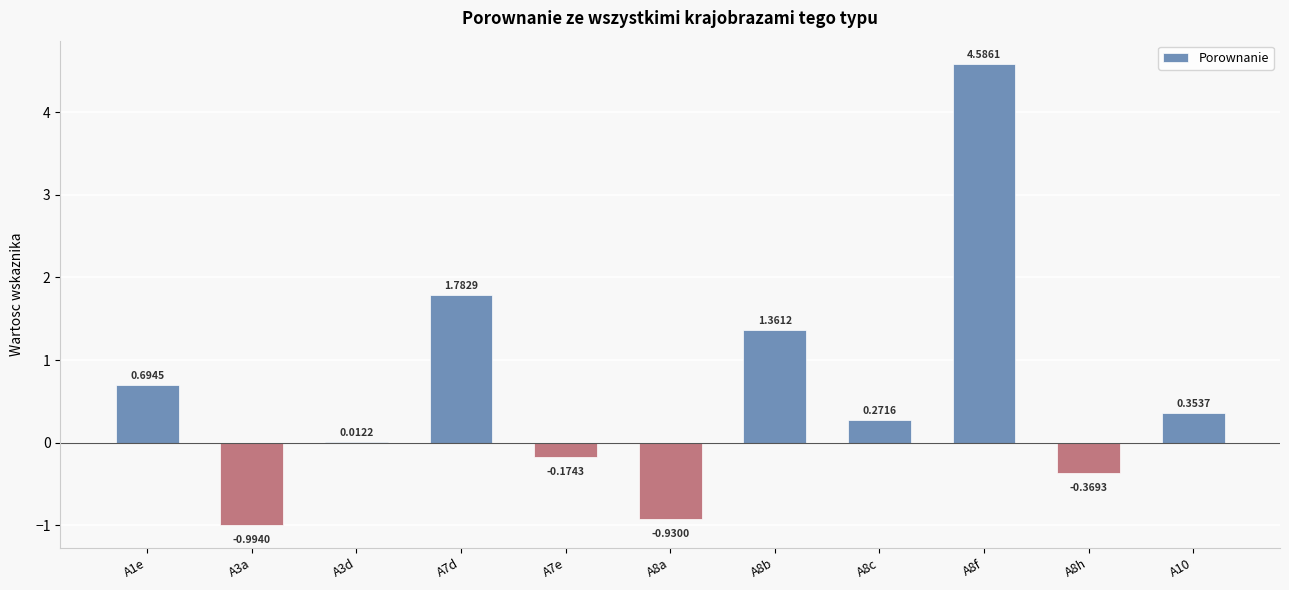

What is the change in value from A8c to A10?

+0.1